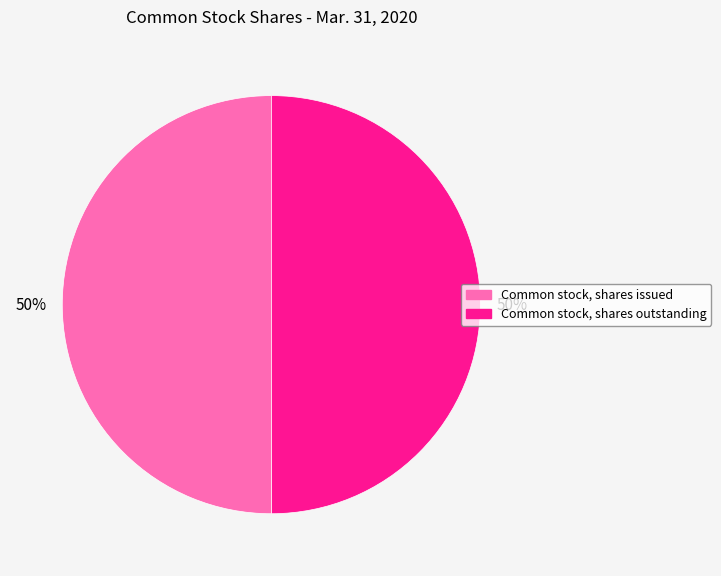

How many slices are in this pie chart?

2